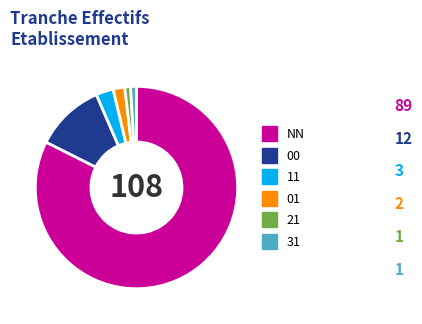

Which has a higher value, 31 or 01?

01